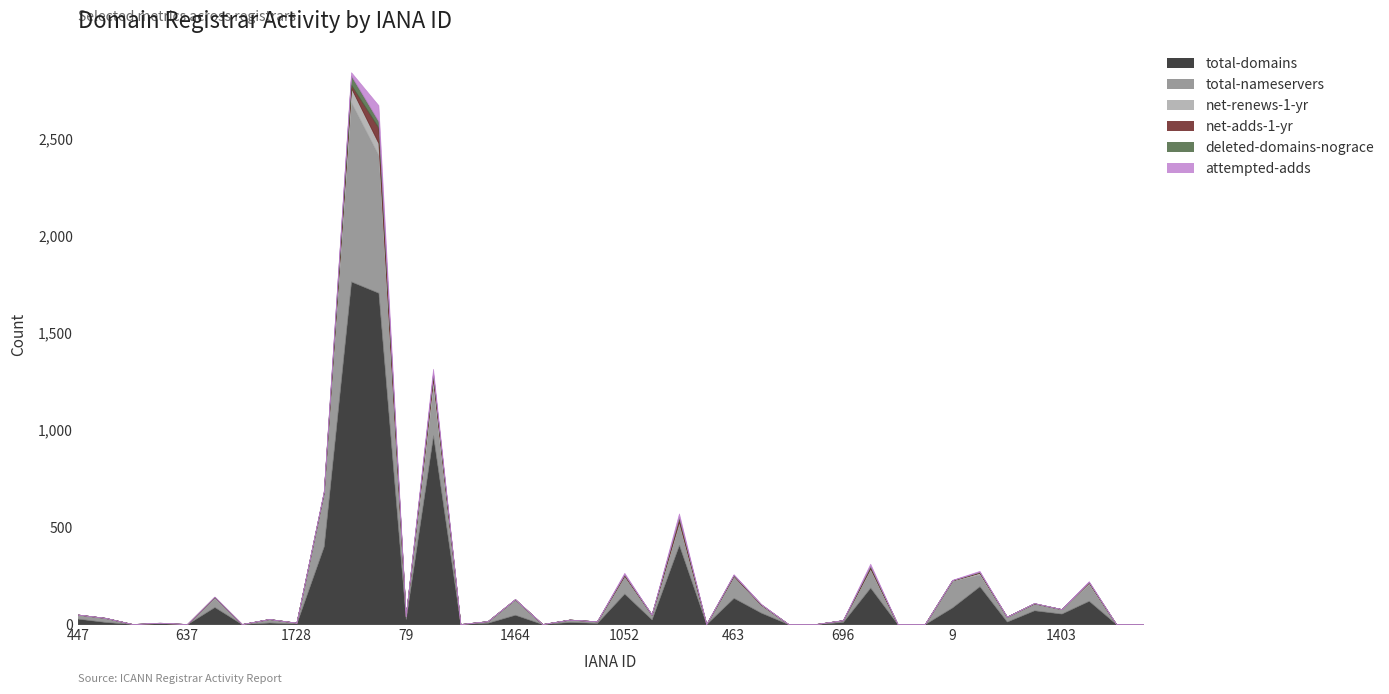

Reading left to right, what are all the values shown in this chart?

total-domains: 447=28	460=11	471=0	617=4	637=0	675=88	1655=0	1675=8	1728=3	2=401	48=1765	69=1707	79=26	1390=972	1434=0	1449=7	1464=48	697=0	837=11	938=6	1052=157	1110=24	433=408	450=0	463=135	472=59	623=0	642=0	696=11	1659=188	1716=0	1731=0	9=86	49=195	73=13	1376=71	1403=54	1443=120	1454=0	1465=0
total-nameservers: 447=20	460=21	471=0	617=2	637=0	675=46	1655=0	1675=17	1728=4	2=269	48=923	69=709	79=14	1390=240	1434=0	1449=8	1464=77	697=0	837=12	938=8	1052=89	1110=25	433=106	450=0	463=111	472=40	623=0	642=0	696=9	1659=91	1716=0	1731=0	9=137	49=60	73=25	1376=34	1403=23	1443=85	1454=0	1465=0
net-renews-1-yr: 447=1	460=0	471=0	617=0	637=0	675=6	1655=0	1675=1	1728=0	2=8	48=74	69=62	79=0	1390=48	1434=0	1449=0	1464=3	697=0	837=0	938=0	1052=3	1110=0	433=13	450=0	463=2	472=1	623=0	642=0	696=0	1659=8	1716=0	1731=0	9=2	49=9	73=0	1376=2	1403=0	1443=8	1454=0	1465=0
net-adds-1-yr: 447=0	460=0	471=0	617=0	637=0	675=0	1655=0	1675=0	1728=0	2=1	48=16	69=80	79=0	1390=21	1434=0	1449=0	1464=0	697=0	837=0	938=0	1052=6	1110=0	433=18	450=0	463=4	472=2	623=0	642=0	696=0	1659=7	1716=0	1731=0	9=1	49=3	73=0	1376=0	1403=0	1443=3	1454=0	1465=0
deleted-domains-nograce: 447=0	460=0	471=0	617=1	637=0	675=1	1655=0	1675=0	1728=0	2=1	48=48	69=33	79=0	1390=10	1434=0	1449=0	1464=0	697=0	837=0	938=0	1052=1	1110=0	433=7	450=0	463=1	472=0	623=0	642=0	696=0	1659=6	1716=0	1731=0	9=0	49=2	73=0	1376=1	1403=0	1443=1	1454=0	1465=0
attempted-adds: 447=0	460=0	471=0	617=0	637=0	675=0	1655=0	1675=0	1728=0	2=5	48=17	69=82	79=1	1390=24	1434=0	1449=0	1464=1	697=0	837=0	938=0	1052=8	1110=0	433=18	450=0	463=4	472=2	623=0	642=0	696=0	1659=11	1716=0	1731=0	9=2	49=5	73=0	1376=0	1403=0	1443=4	1454=0	1465=0